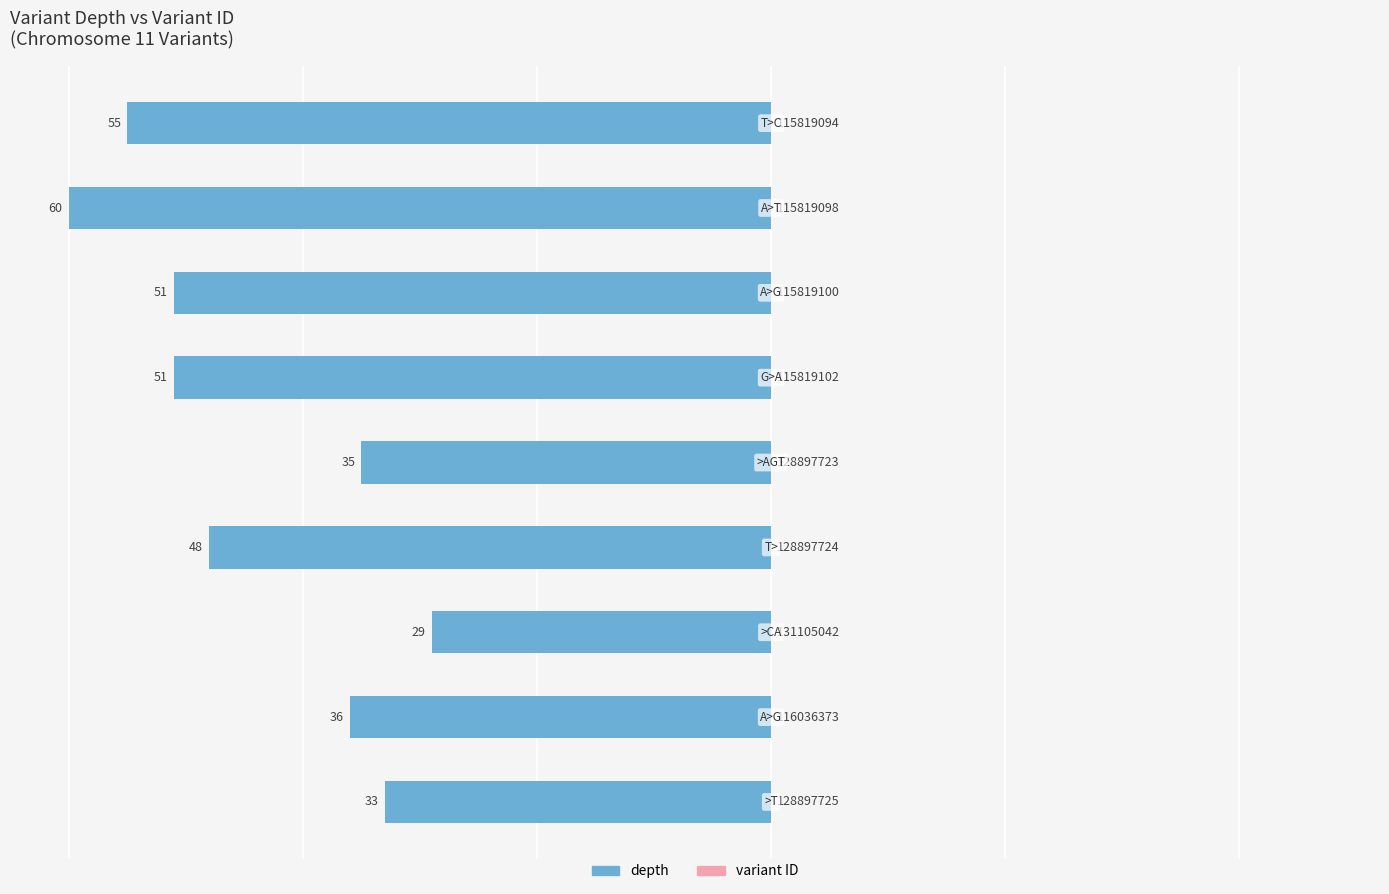

Which series changed the most between 5 and 8?

depth